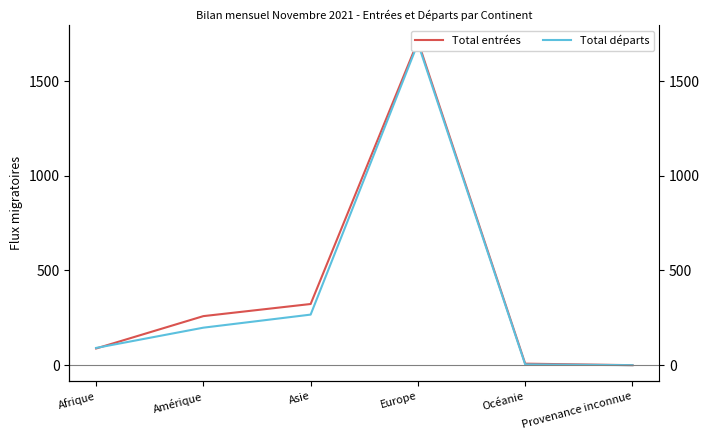

Rank the series at Afrique from lowest to highest value.

Total entrées, Total départs